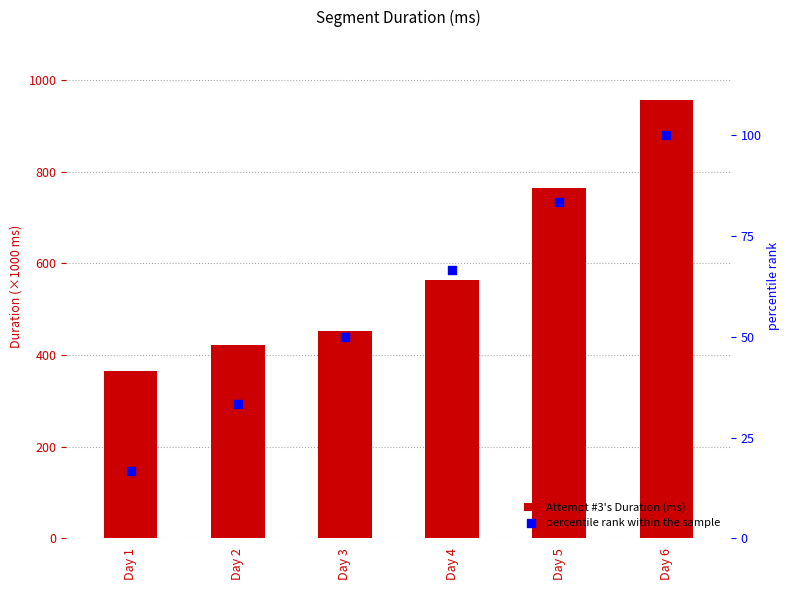

Which series has the widest spread of Y values?

Attempt #3's Duration (ms)